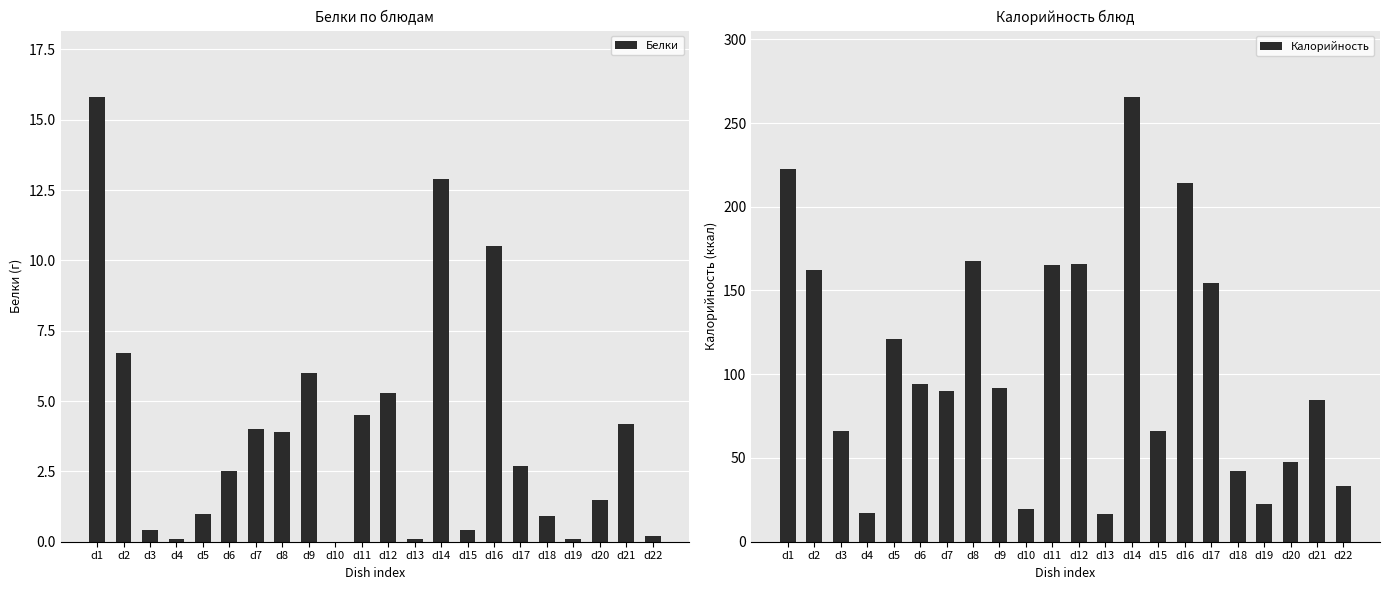

Where is Калорийность nearest to the value 141?

d17